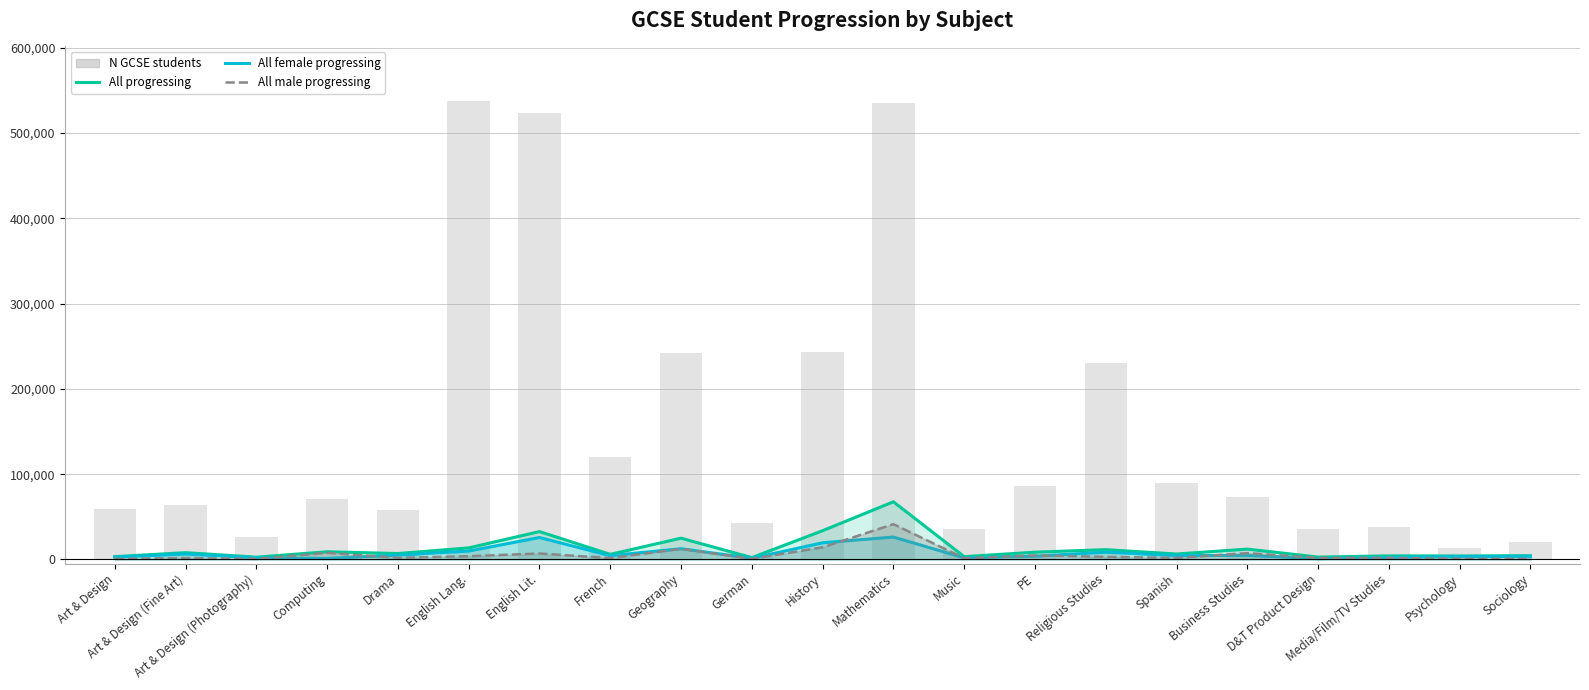

Which category has the lowest value in the All female progressing series?

D&T Product Design